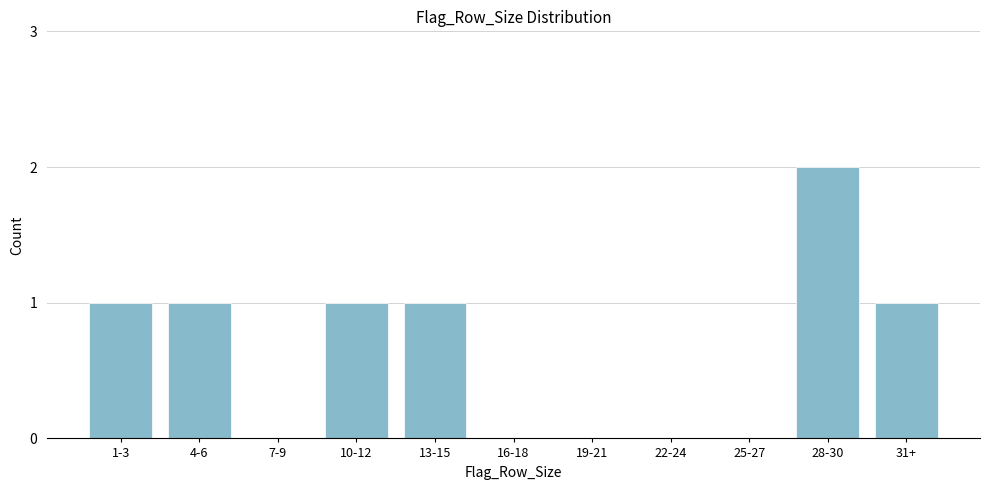

Reading left to right, list all the values displayed in this chart.

1-3=1	4-6=1	7-9=0	10-12=1	13-15=1	16-18=0	19-21=0	22-24=0	25-27=0	28-30=2	31+=1